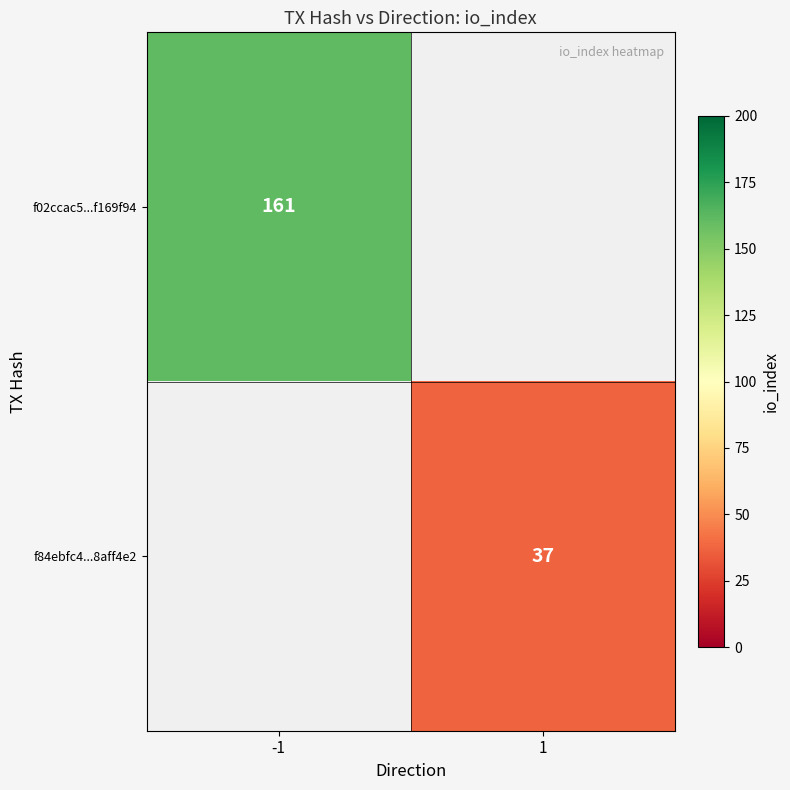

Is it true that f02ccac5...f169f94 equals 161 at -1?

True